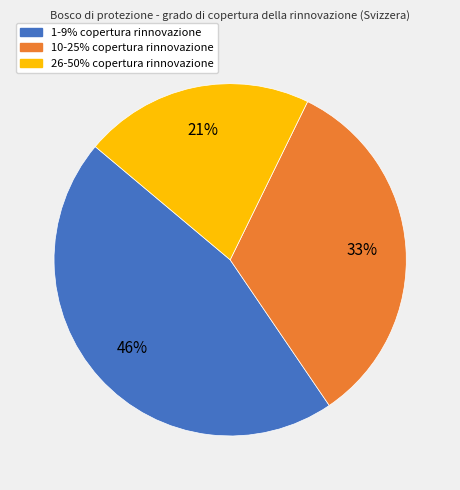

The 26-50% copertura rinnovazione slice represents 21% of the pie. True or false?

True